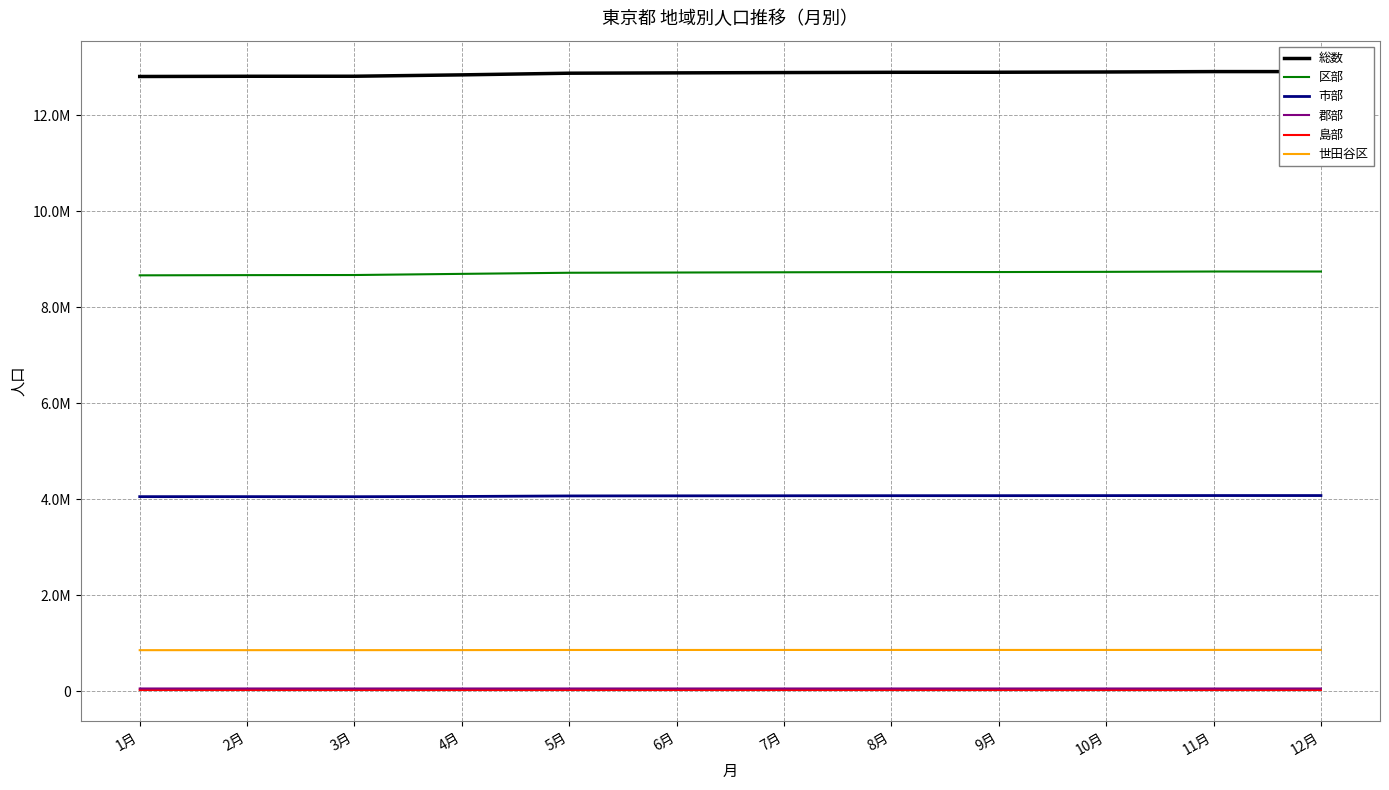

At which category does the chart reach its peak across all series?

11月